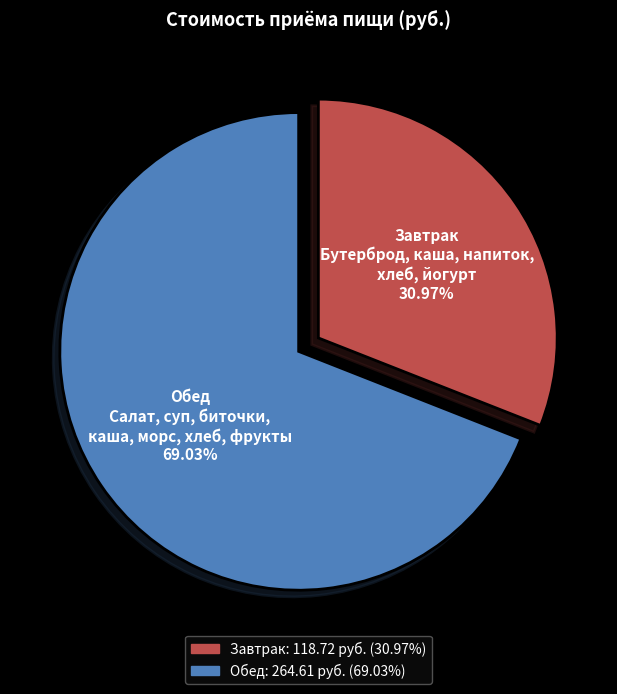

Is the sum of Обед and Завтрак greater than half?

Yes